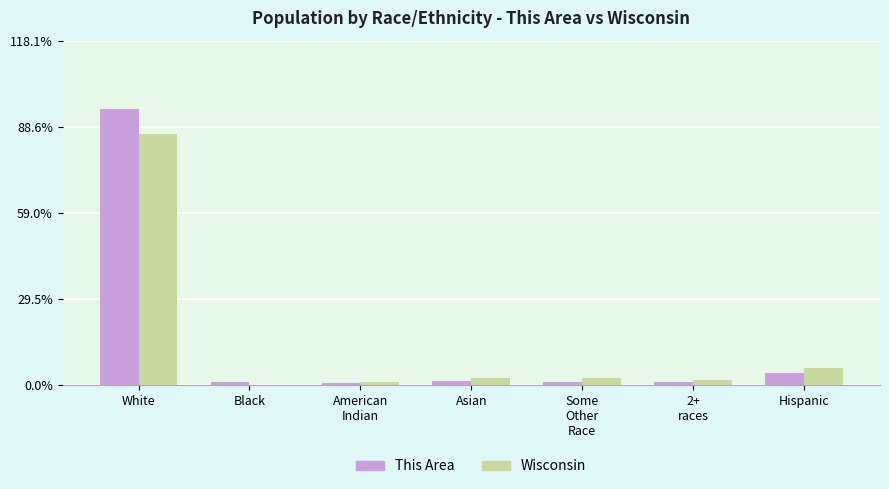

Read the Wisconsin value at White.

86.2